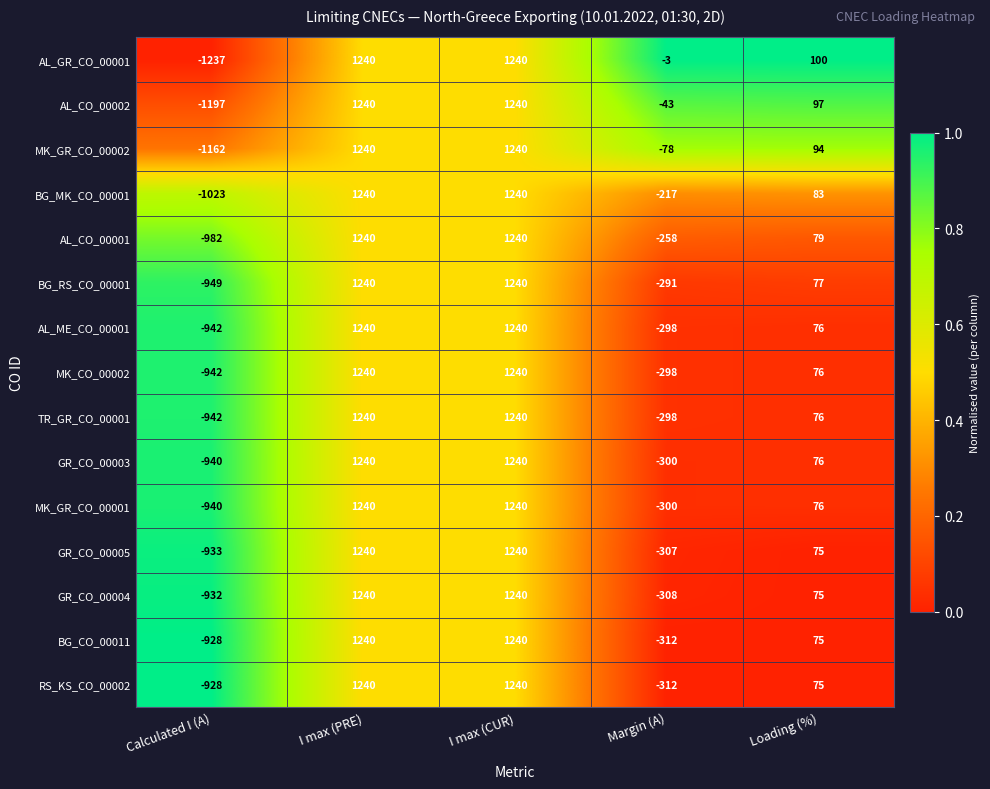

What is the difference between the GR_CO_00005 values at I max (PRE) and Margin (A)?

1547